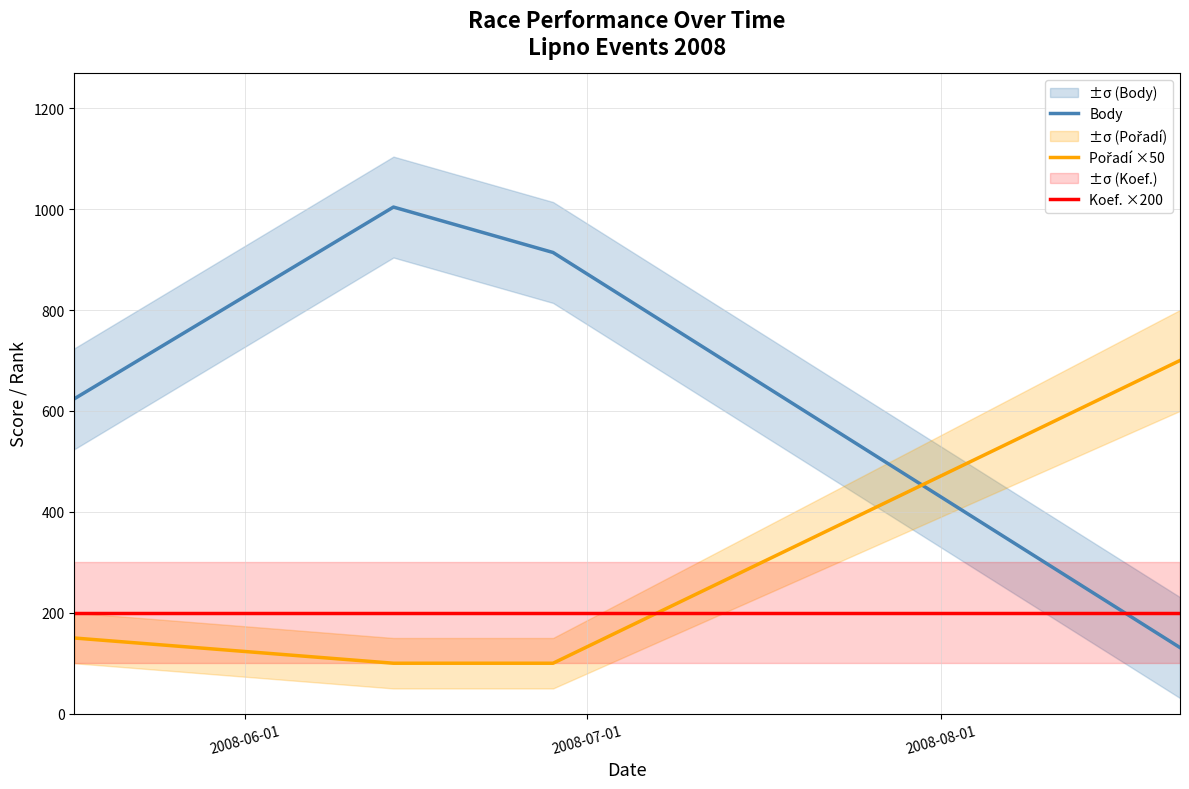

Is it true that Pořadí ×50 equals 100 at 2008-07-01?

True